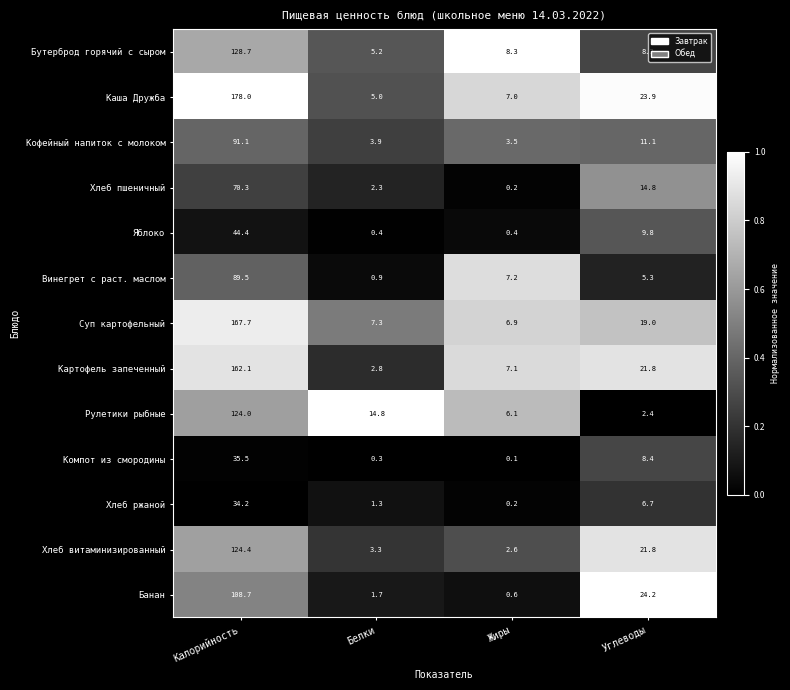

How many series are shown in this chart?

13